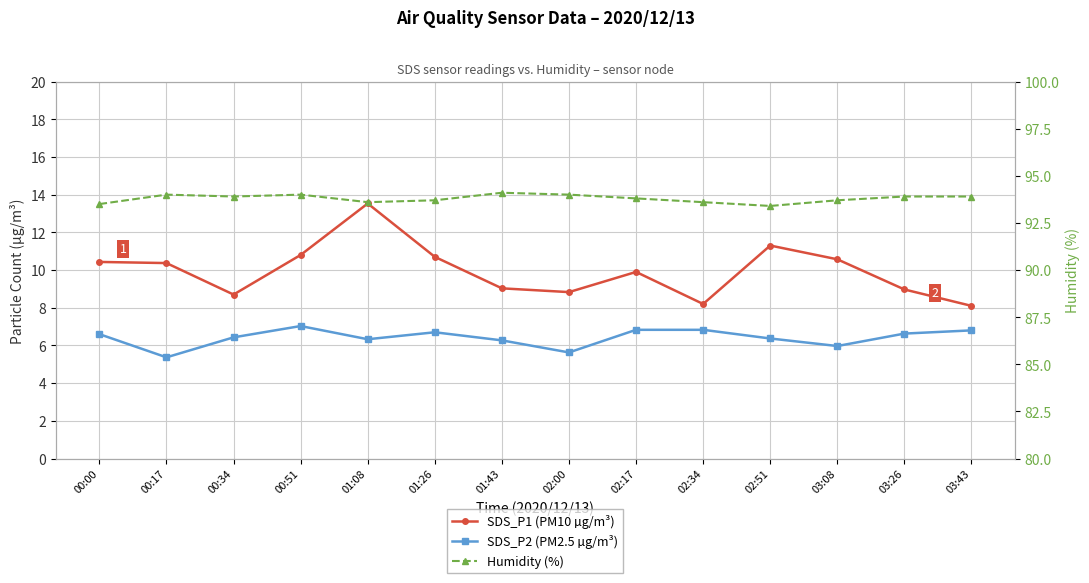

What is the average value of the SDS_P2 (PM2.5 µg/m³) series?

6.4